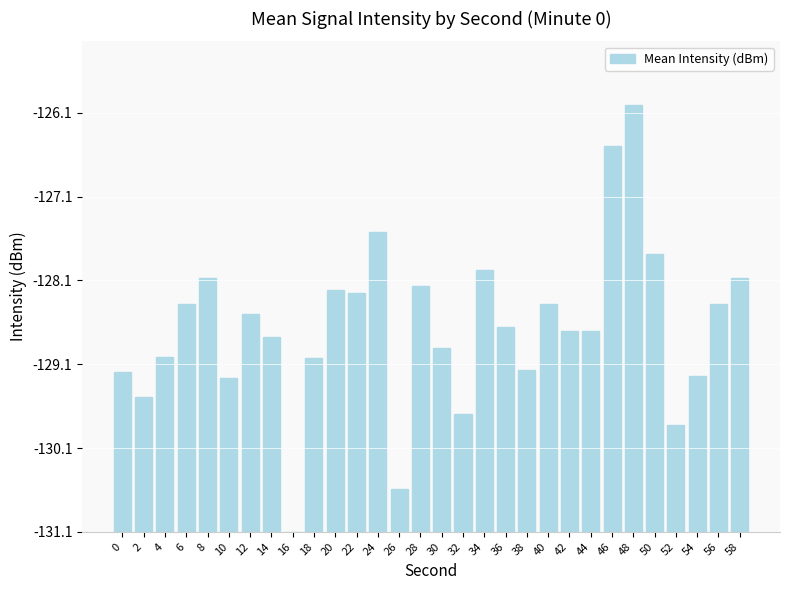

Count the number of categories in the chart.

30